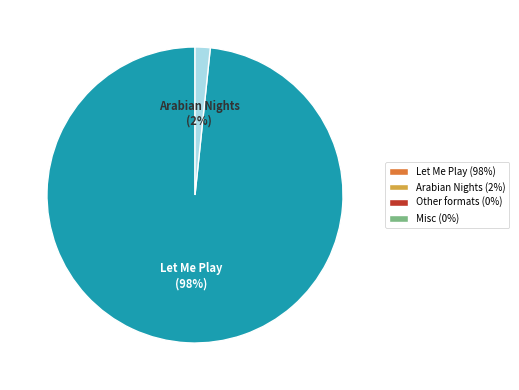

How many slices are in this pie chart?

2